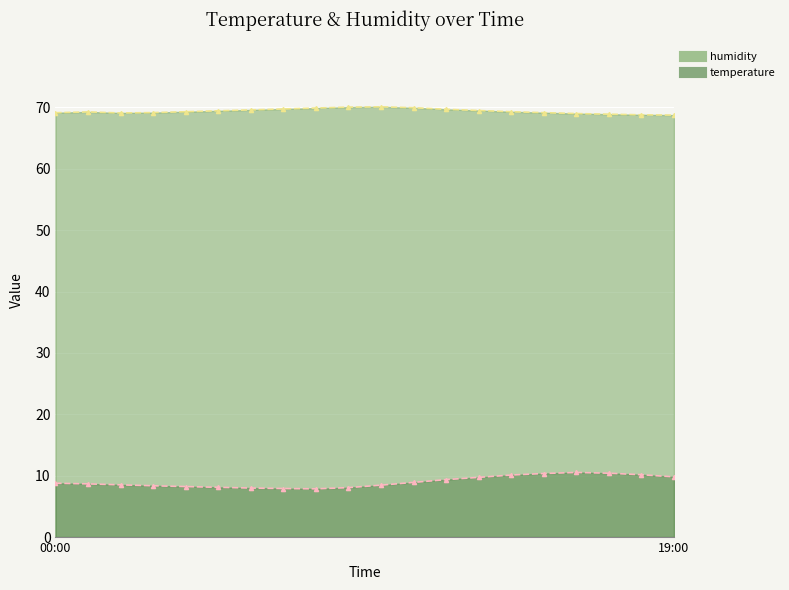

What is the label of the 11th point from the right?

09:00